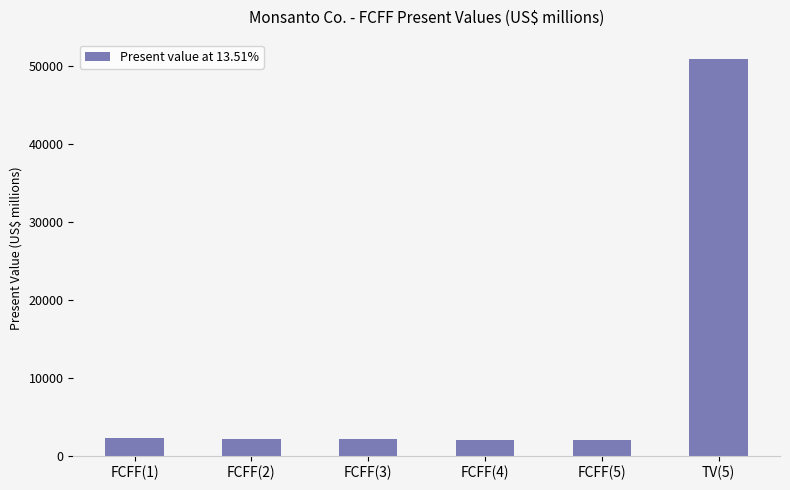

Which category has the highest value across all series?

TV(5)